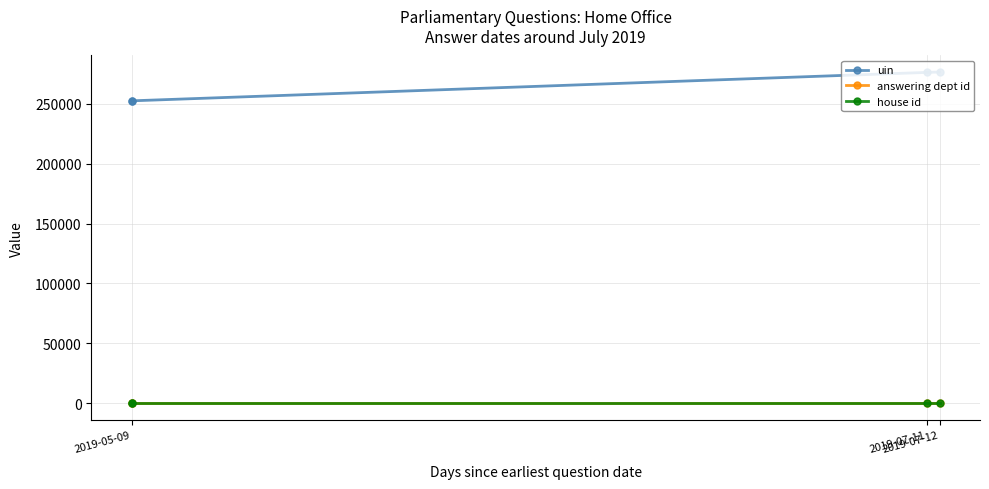

Is the value of house id at 2019-05-09 greater than the value of uin at 2019-05-09?

No